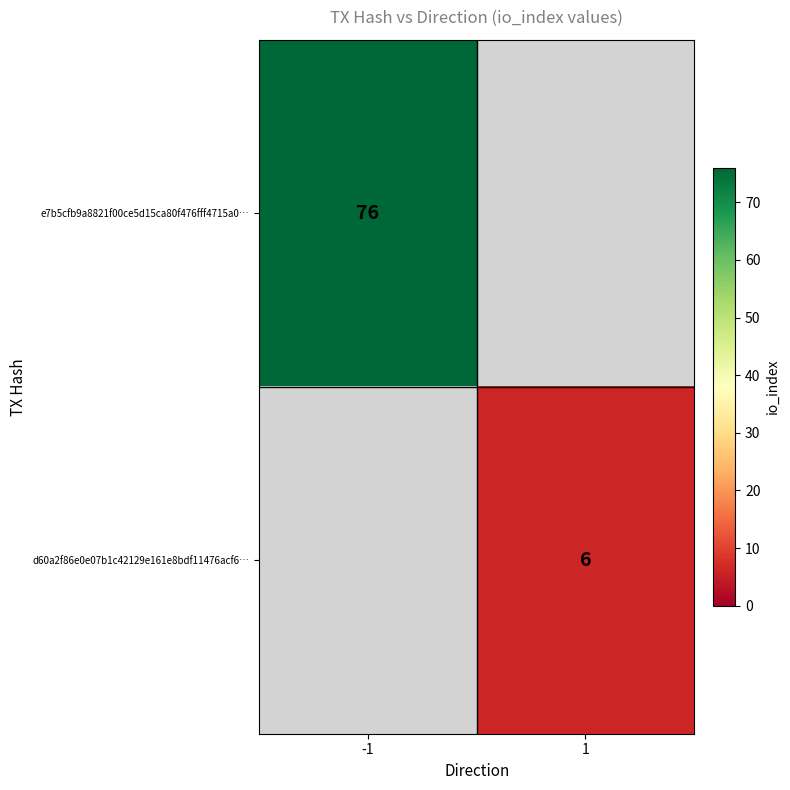

The e7b5cfb9a8821f00ce5d15ca80f476fff4715a0… series shows 76 at -1. True or false?

True